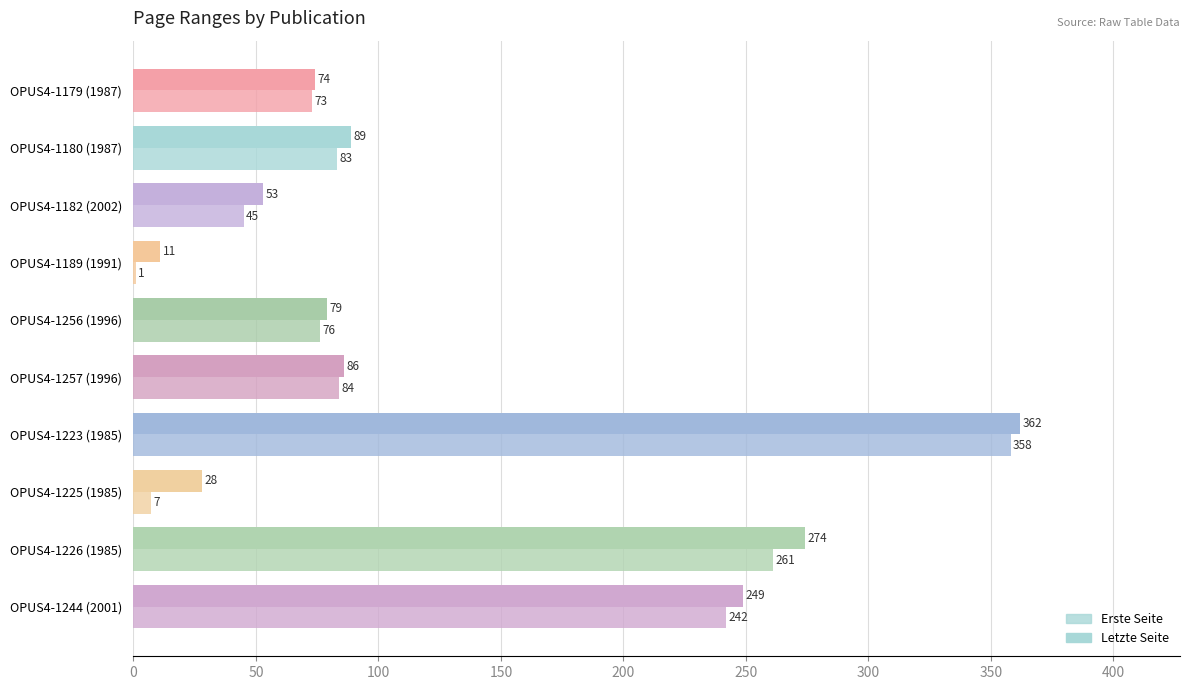

What is the value of the Letzte Seite bar at the 9th from the left?

274